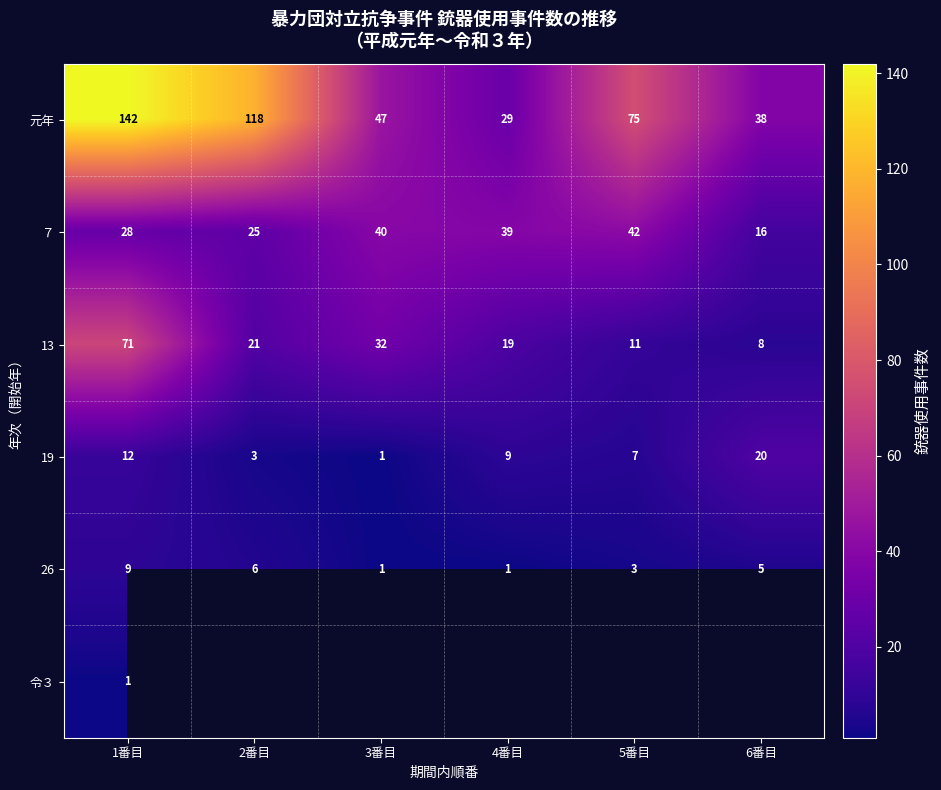

What is the spread (max minus min) of values at 5番目?

72.0